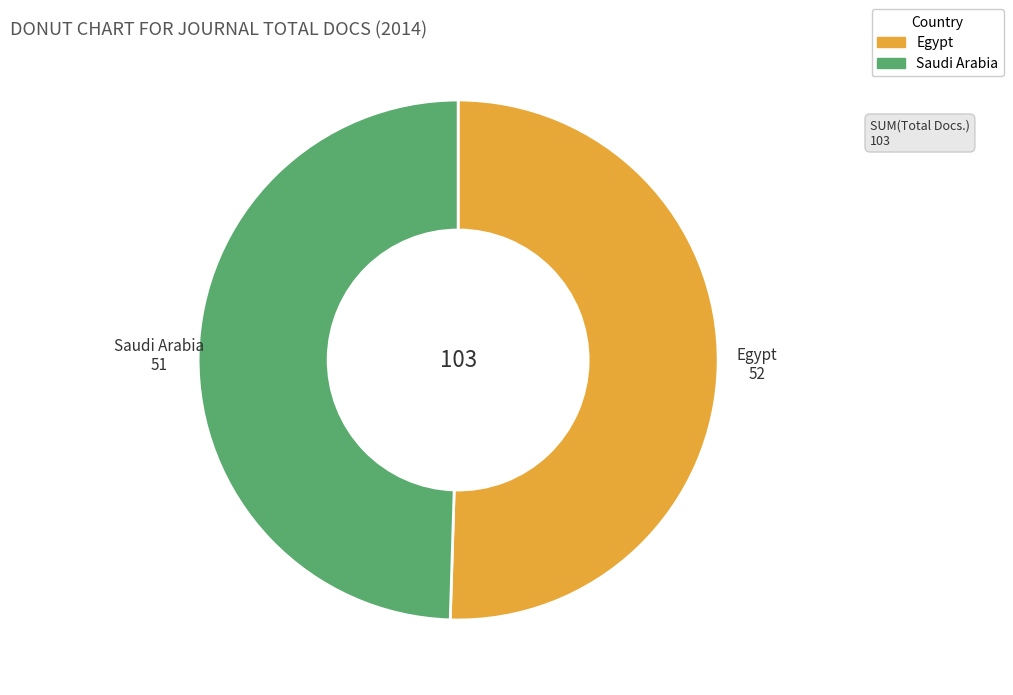

True or false: Saudi Arabia accounts for 50% of the total.

True